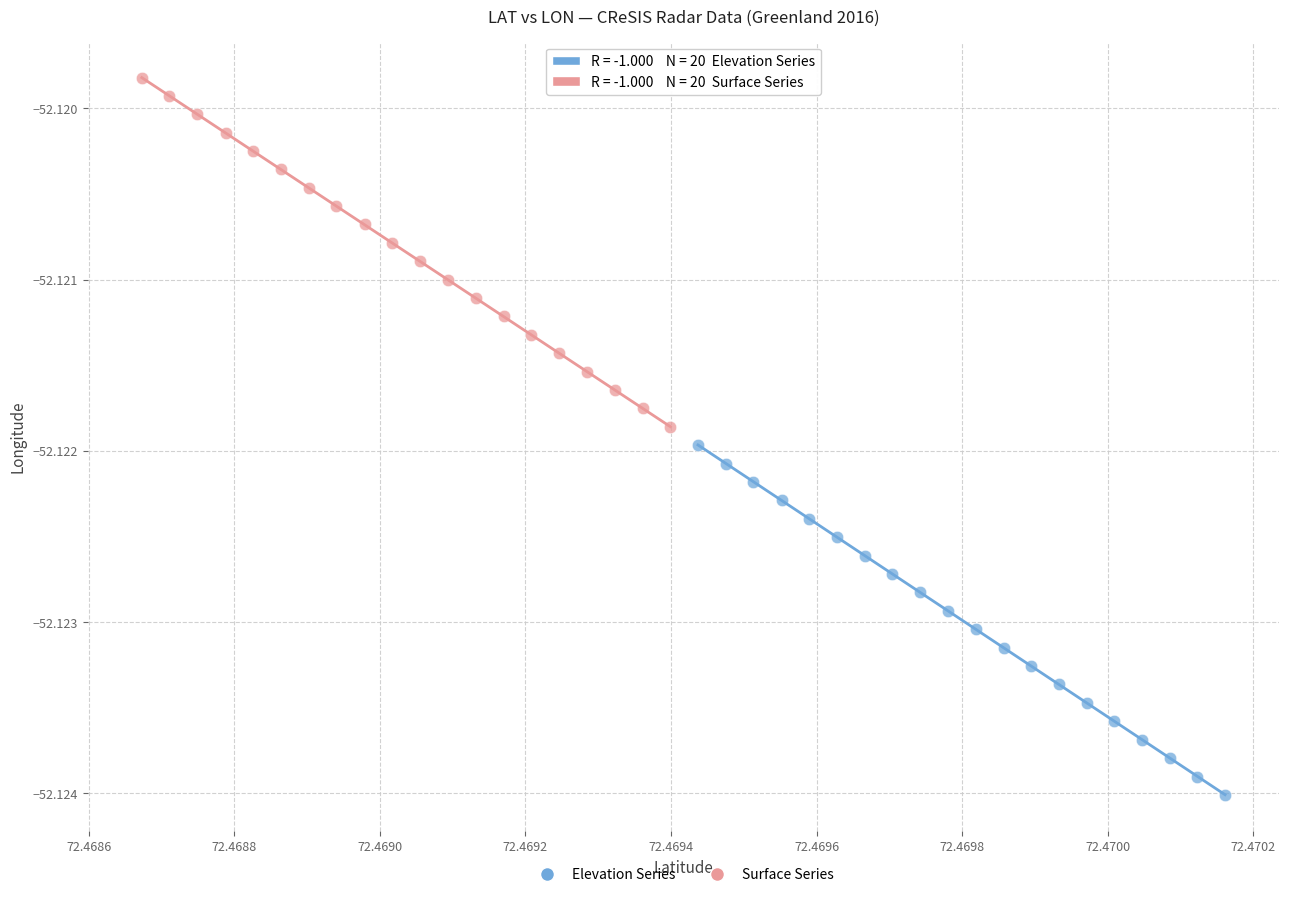

Which series has the widest spread of Y values?

Elevation Series